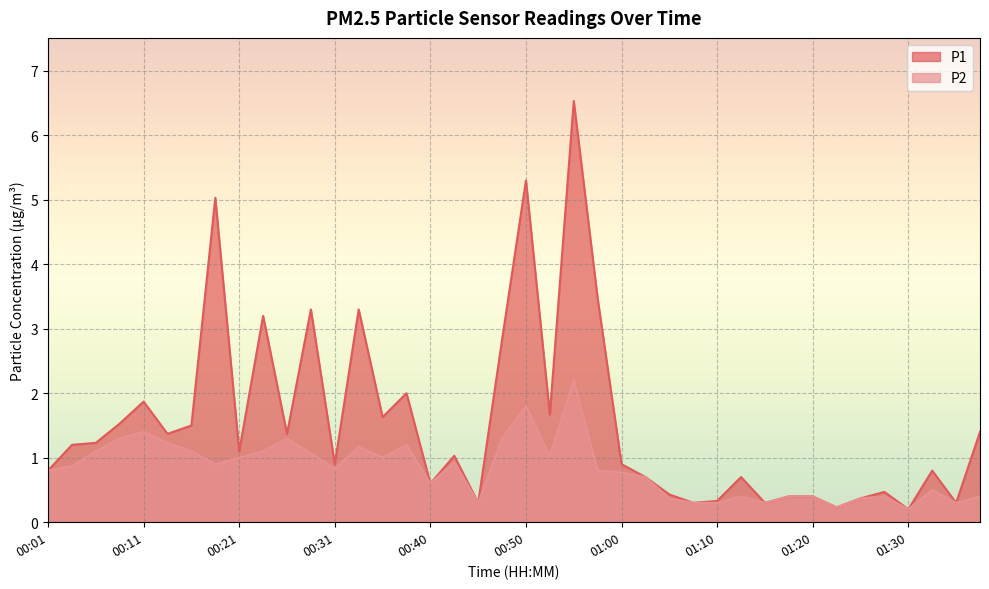

What is the value of the P1 point at the 36th from the left?

0.5